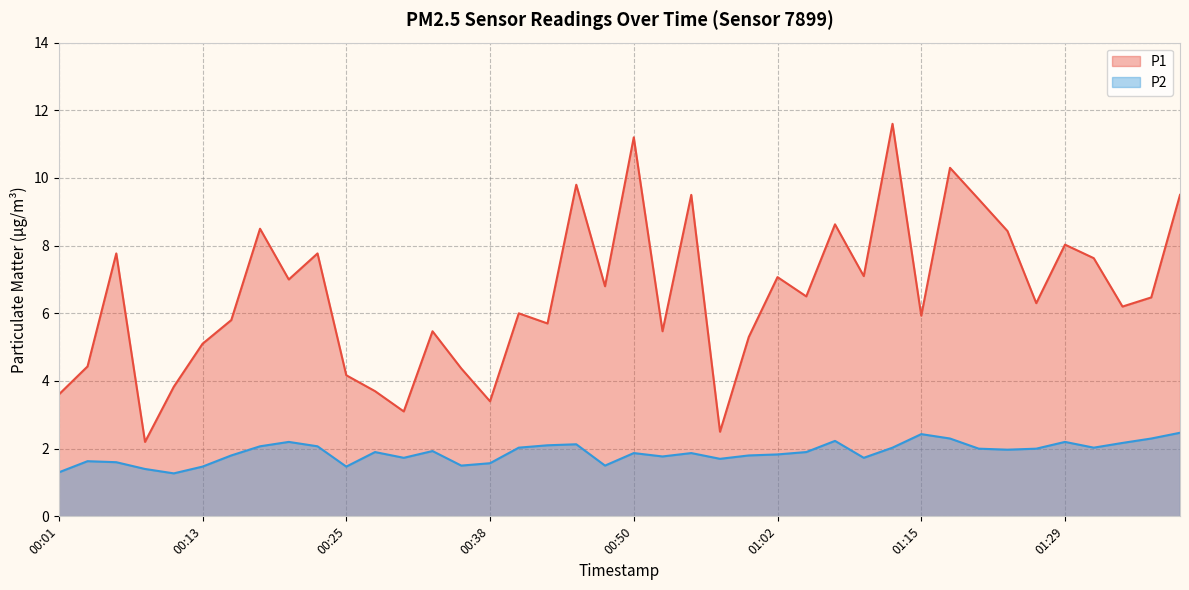

Is it true that P1 equals 6.2 at 01:34?

True